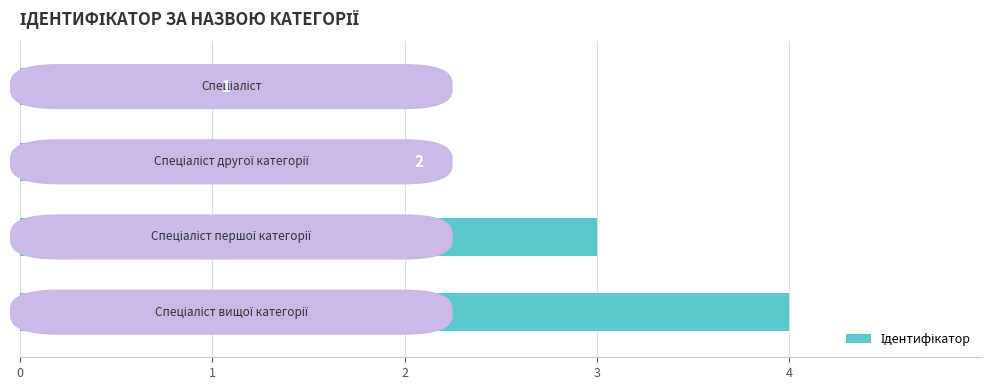

How many bars are there in total?

4